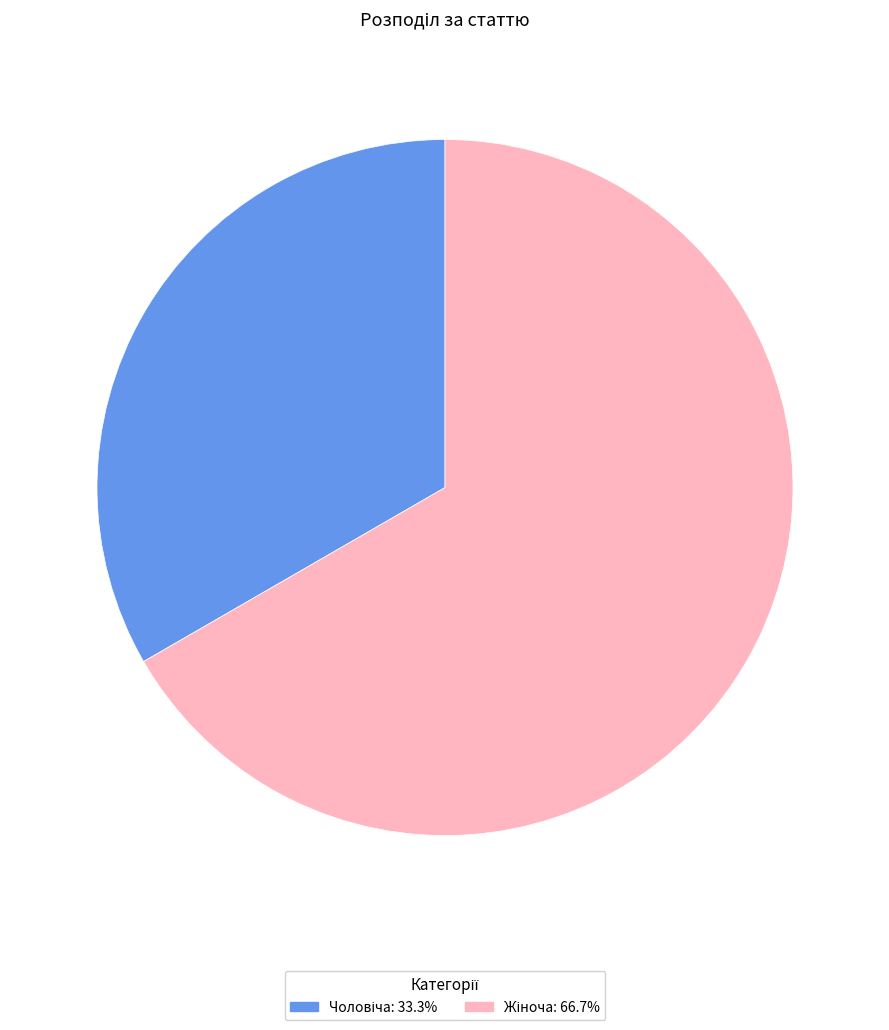

How many segments does this pie chart have?

2